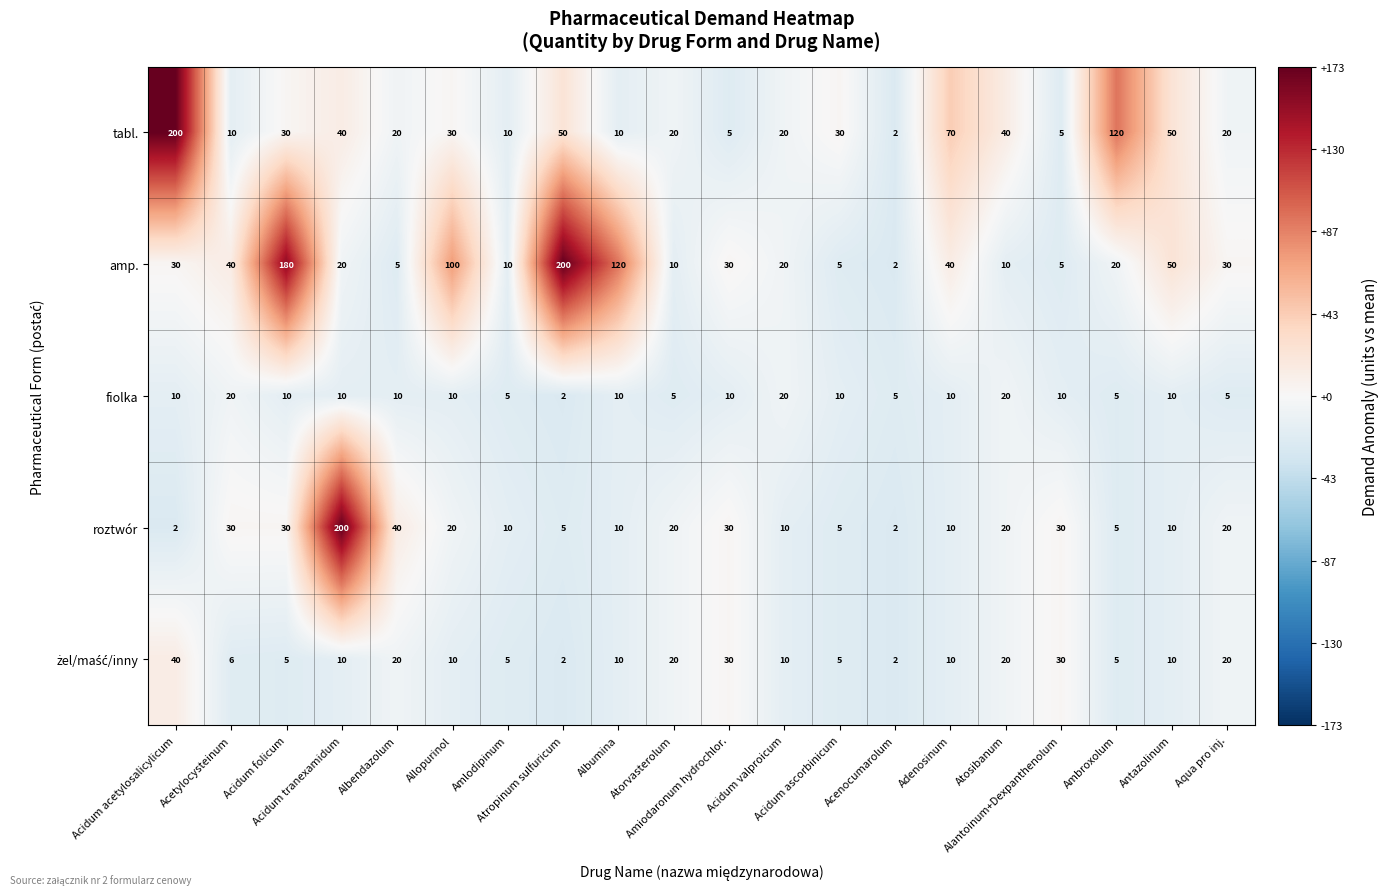

At how many categories does at least one series exceed 191?

3